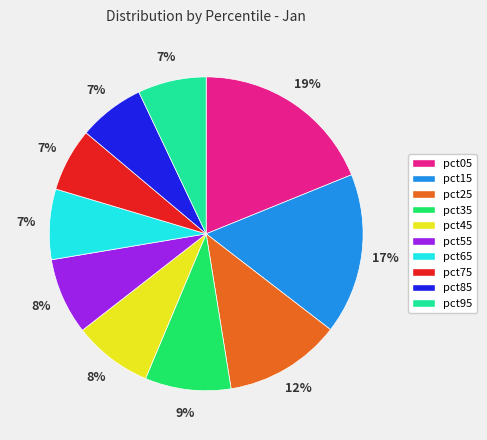

How many slices are in this pie chart?

10